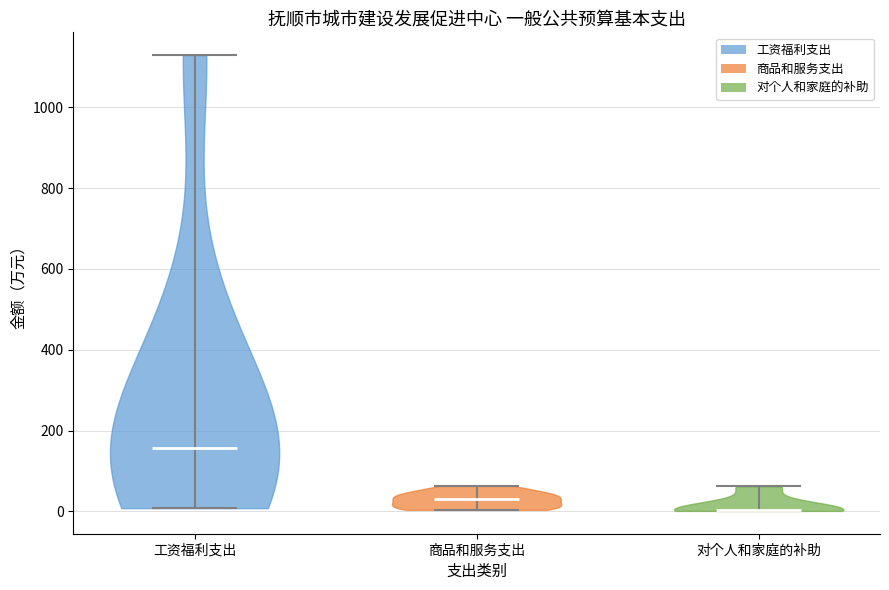

Which violin has the highest median line?

工资福利支出